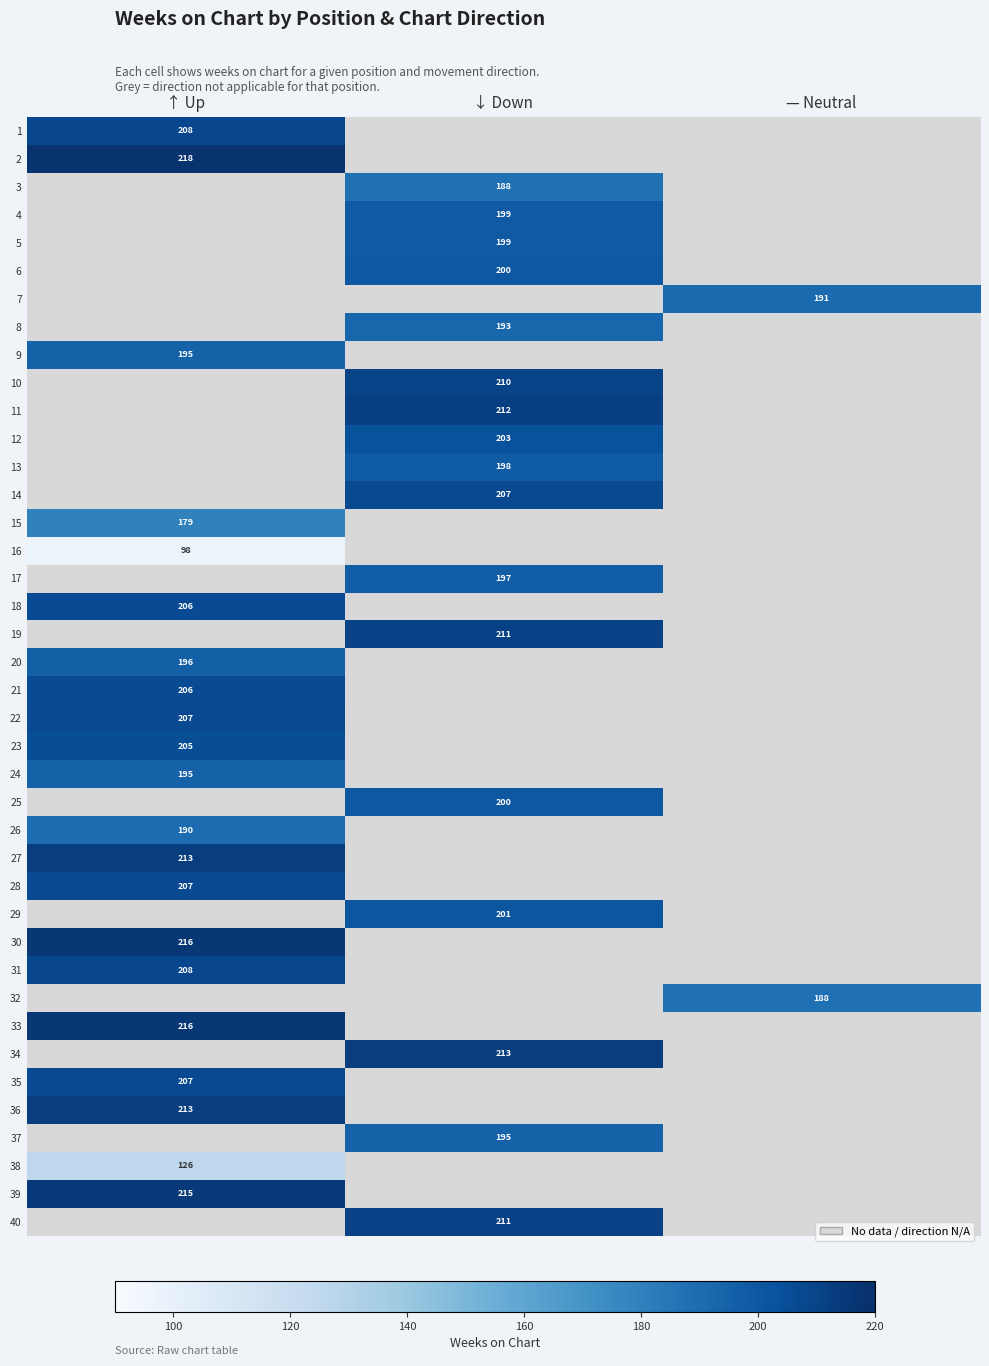

True or false: 3 has a value of 188 at ↓ Down.

True